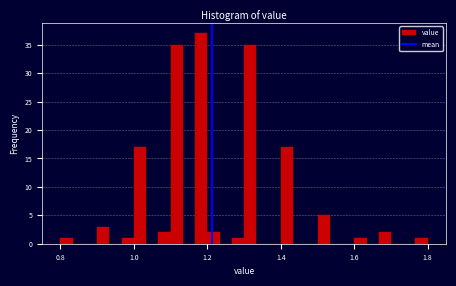

Read against the x-axis, roughly where is the centre of the tallest bar?

1.18